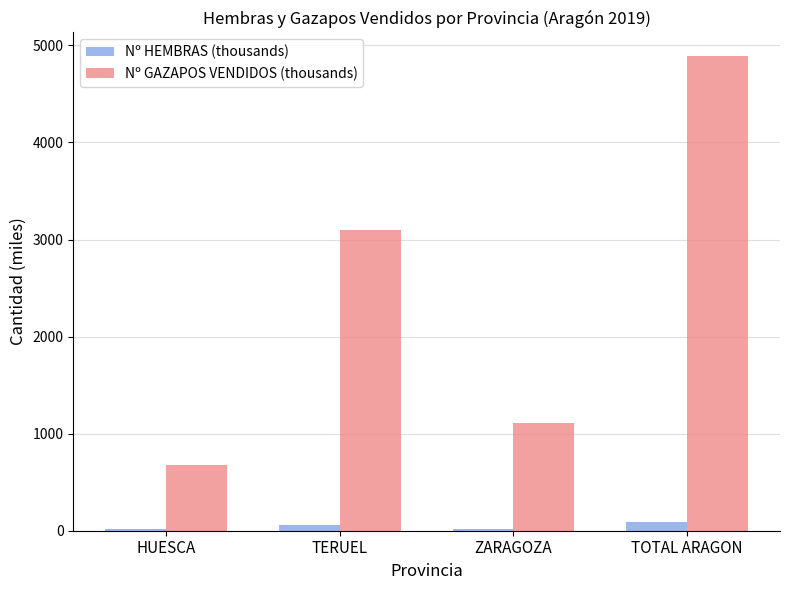

How many values in the Nº HEMBRAS (thousands) series exceed 61?

2